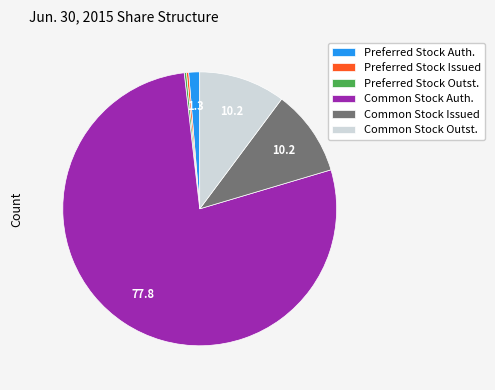

The Common Stock Issued slice represents 10% of the pie. True or false?

True